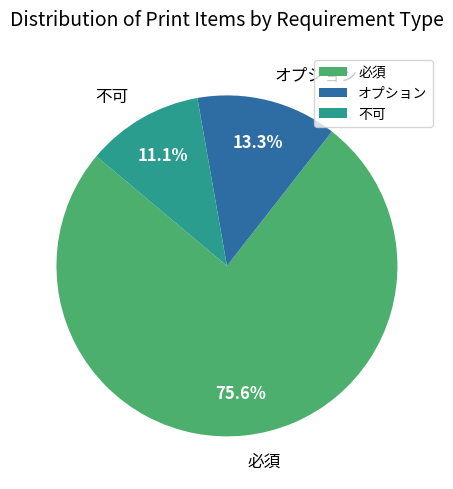

Rank the categories by value from highest to lowest.

必須, オプション, 不可